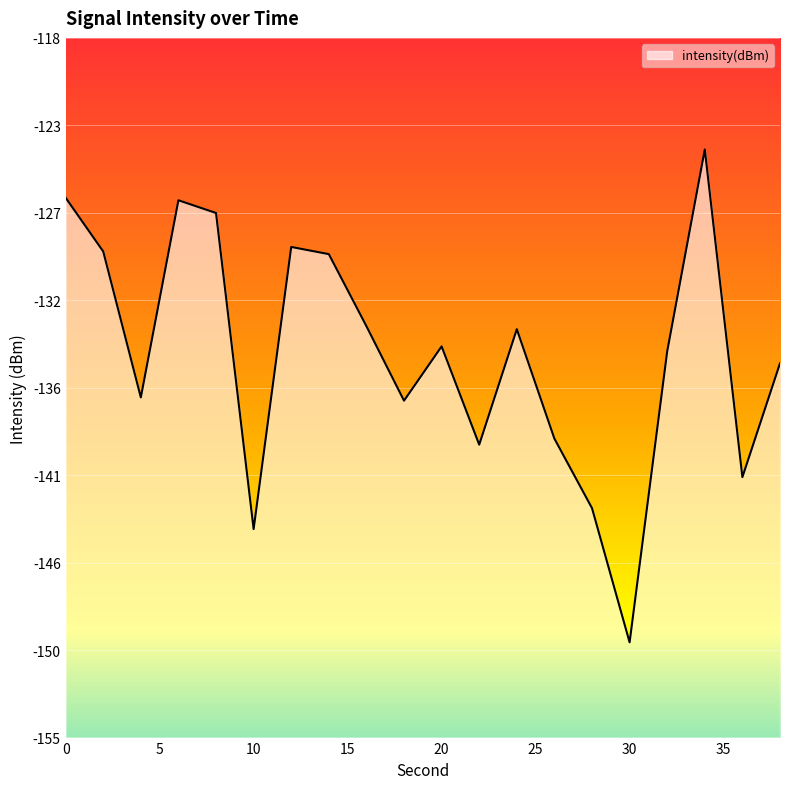

How many lines are shown in the chart?

1